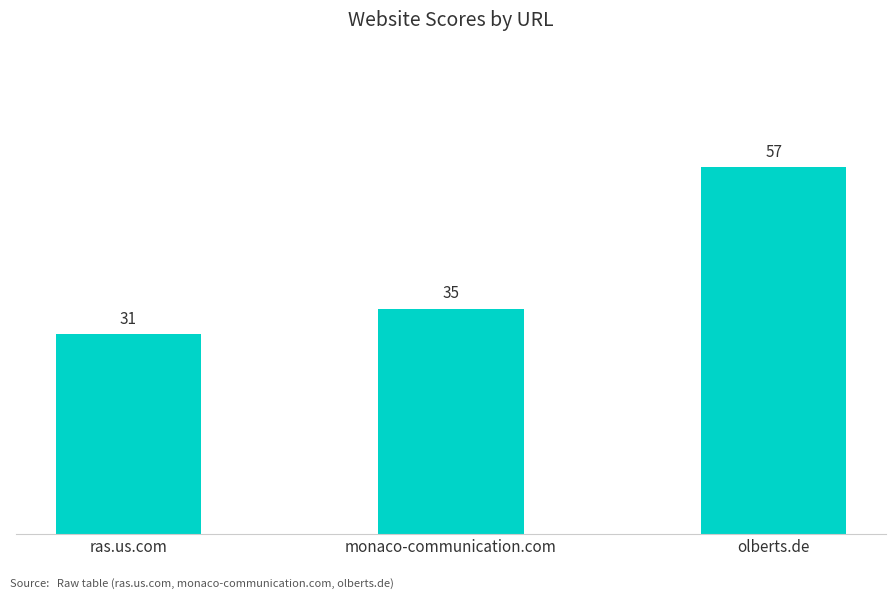

Is it true that the value at ras.us.com is 31?

True